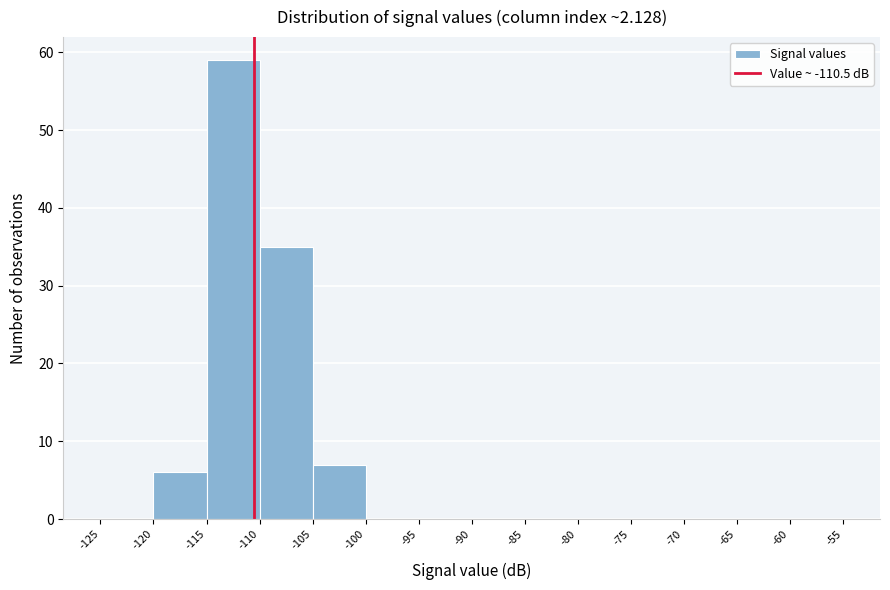

Reading left to right, list every bar in this chart as the range it spans on the x-axis followed by its height. The values are not printed on the chart, so give them approximately, as read against the axis.

-125 to -120: 0
-120 to -115: 6
-115 to -110: 59
-110 to -105: 35
-105 to -100: 7
-100 to -95: 0
-95 to -90: 0
-90 to -85: 0
-85 to -80: 0
-80 to -75: 0
-75 to -70: 0
-70 to -65: 0
-65 to -60: 0
-60 to -55: 0